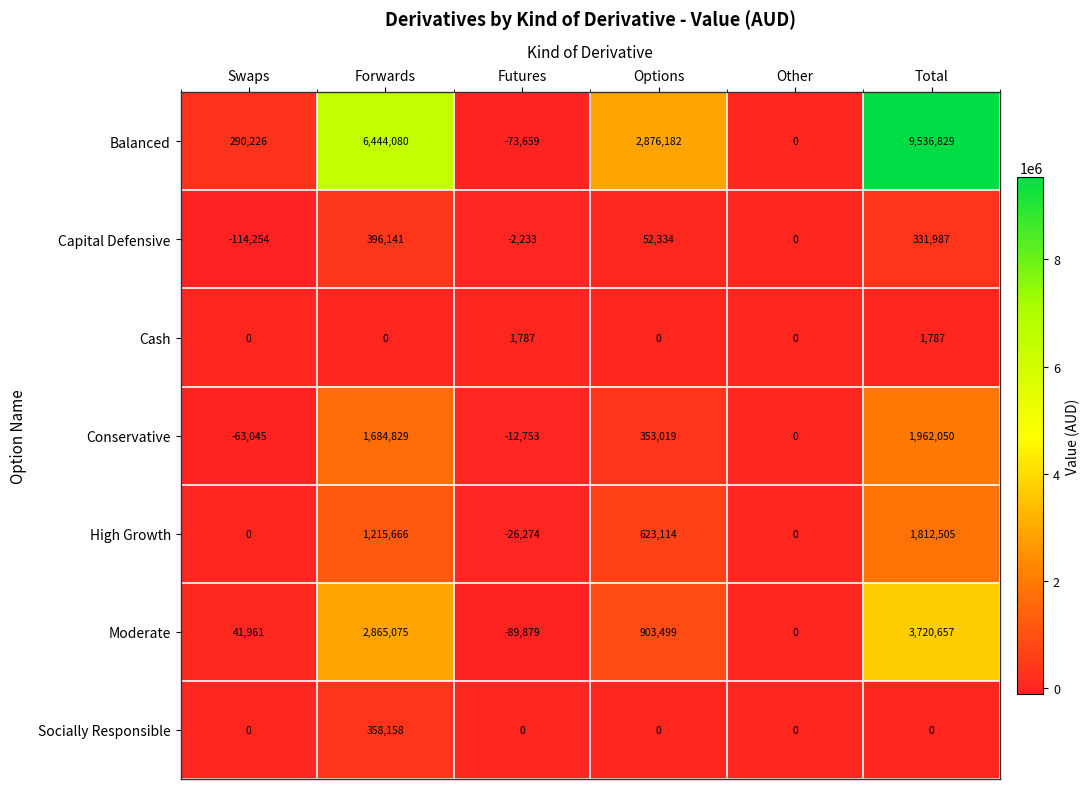

What is the difference between the maximum and minimum values in the High Growth series?

1838779